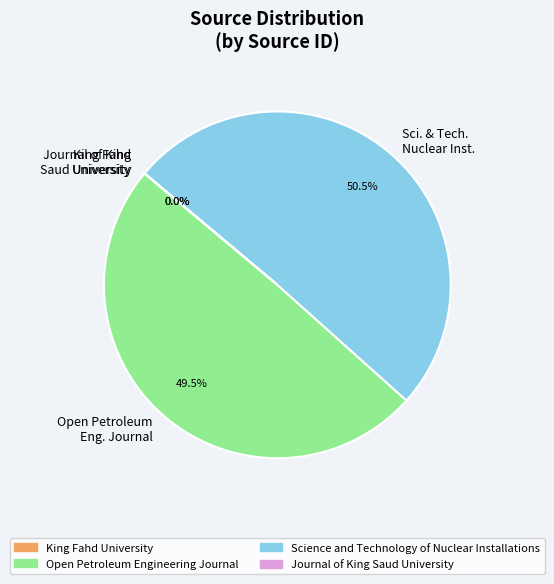

Is the sum of Open Petroleum Eng. Journal and Sci. & Tech. Nuclear Inst. greater than half?

Yes